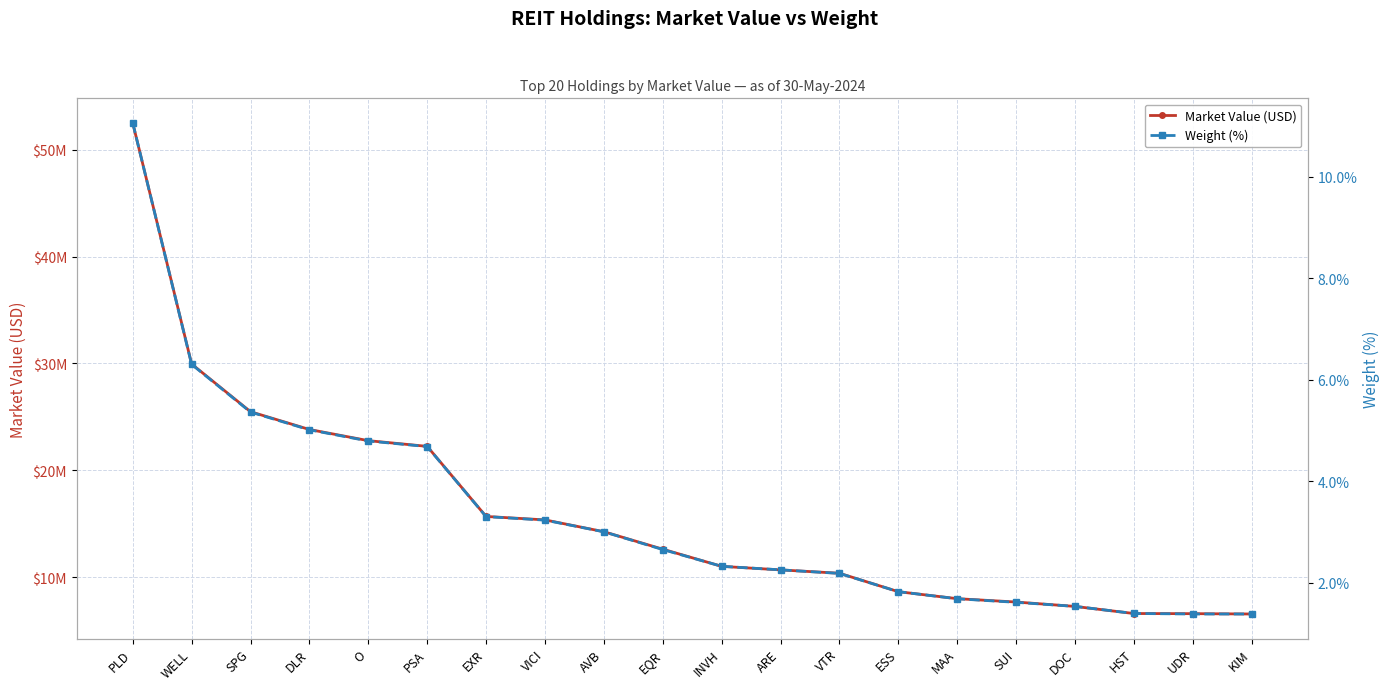

How many values in the Market Value (USD) series exceed 12608364?

10